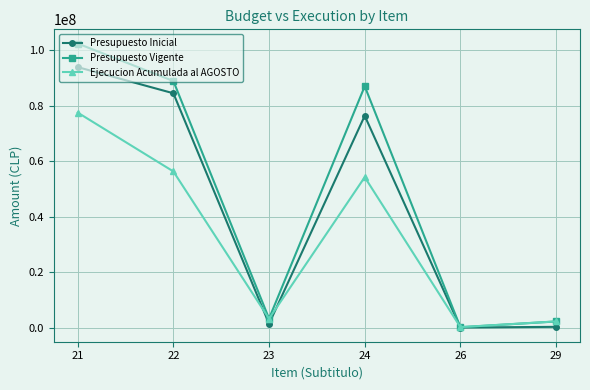

Is it true that Ejecucion Acumulada al AGOSTO equals 54256158 at 24?

True